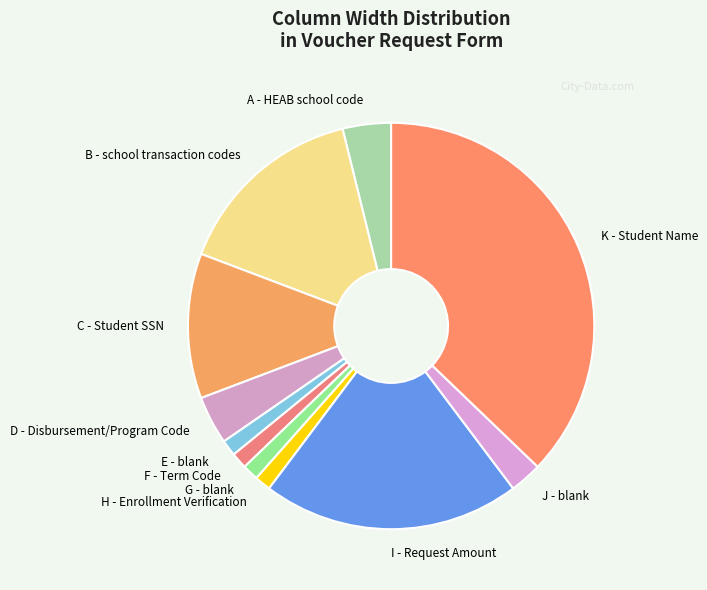

Is it true that H - Enrollment Verification is 1% of the pie?

True